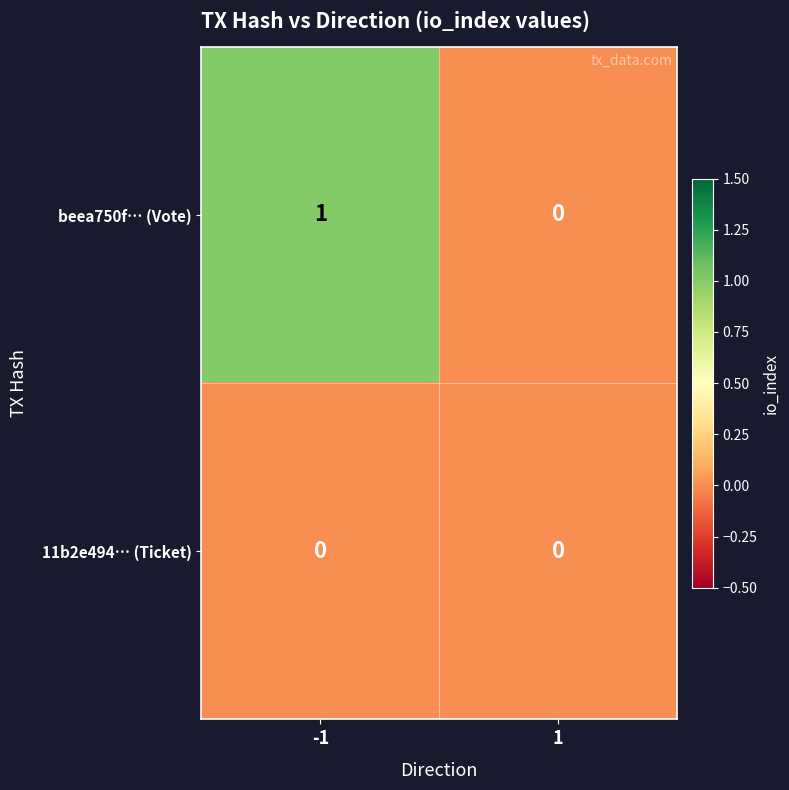

Is it true that beea750f… (Vote) equals 1 at -1?

True